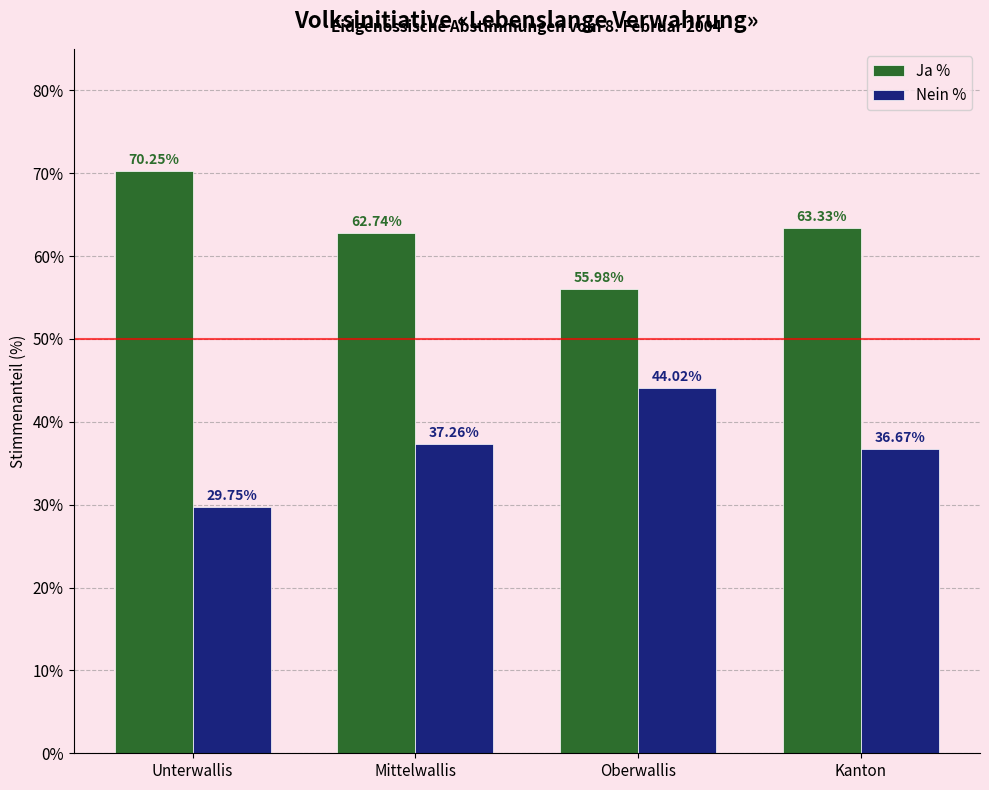

Does the chart contain stacked bars?

No